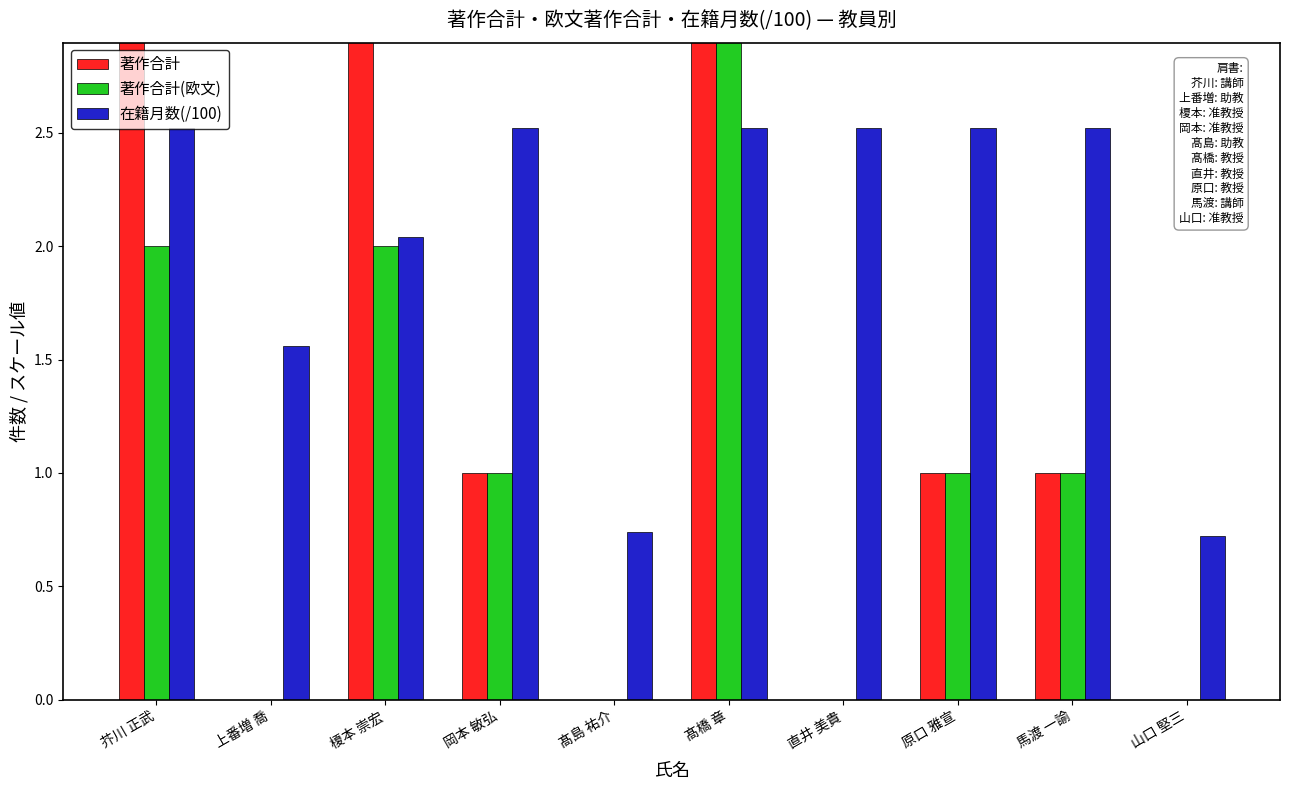

Where is 在籍月数(/100) nearest to the value 1?

髙島 祐介